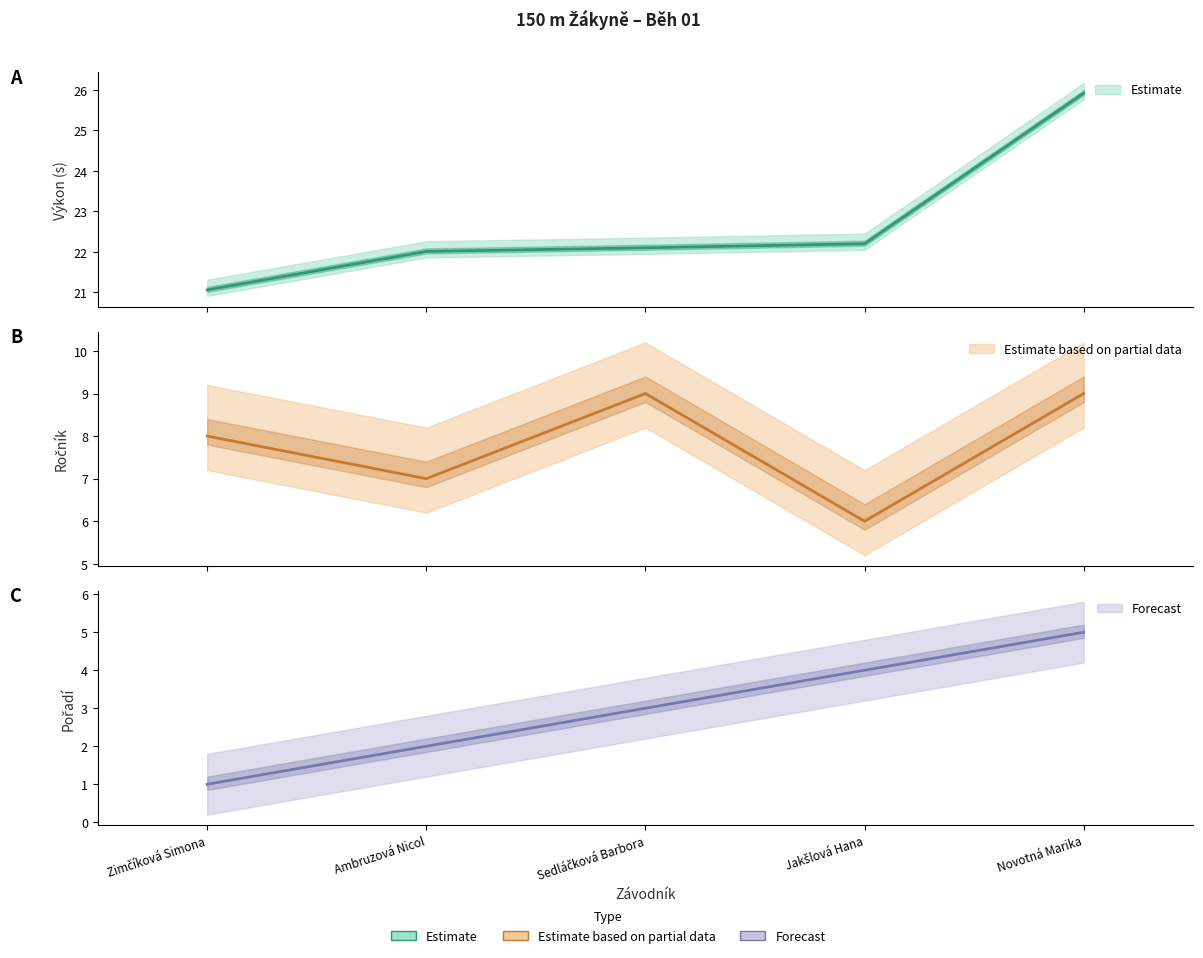

Reading left to right, transcribe all the data shown in this chart.

Pořadí: 1.0	2.0	3.0	4.0	5.0
Výkon: 21.1	22.0	22.1	22.2	25.9
Ročník: 8.0	7.0	9.0	6.0	9.0